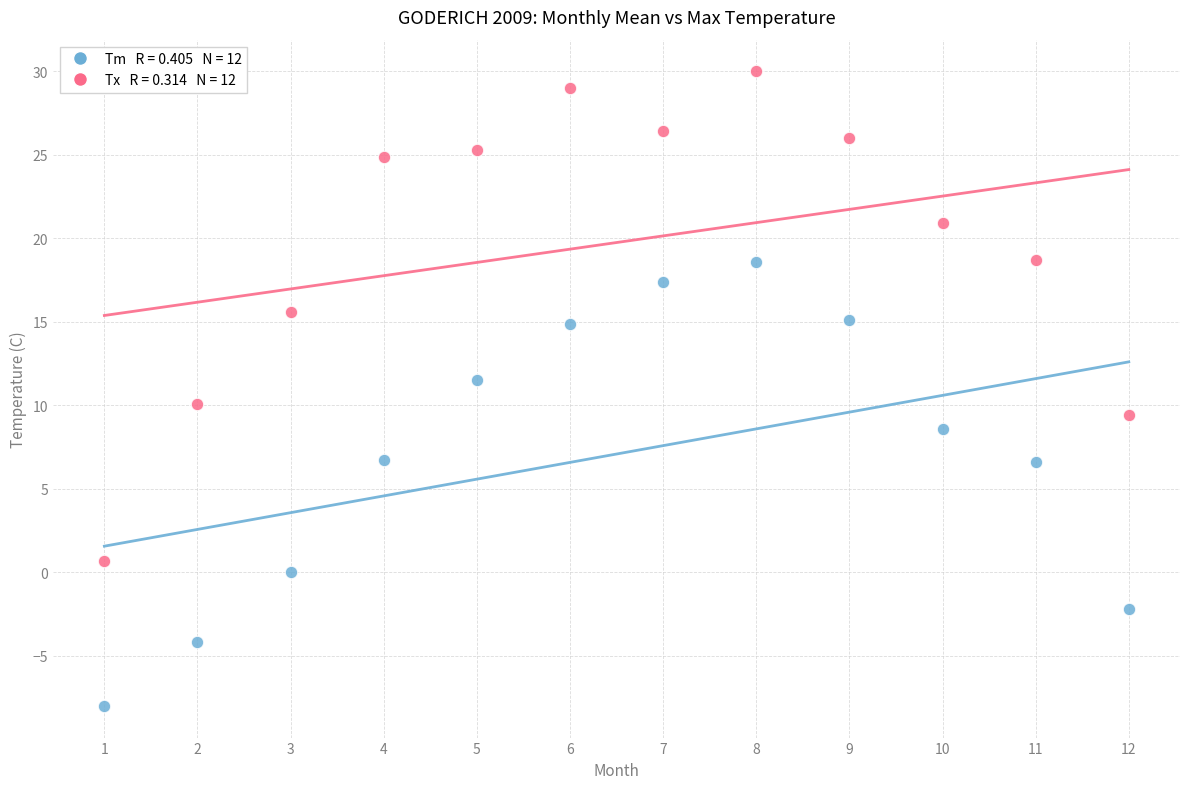

Across all data points, what is the range of Y values (max minus min)?

38.0